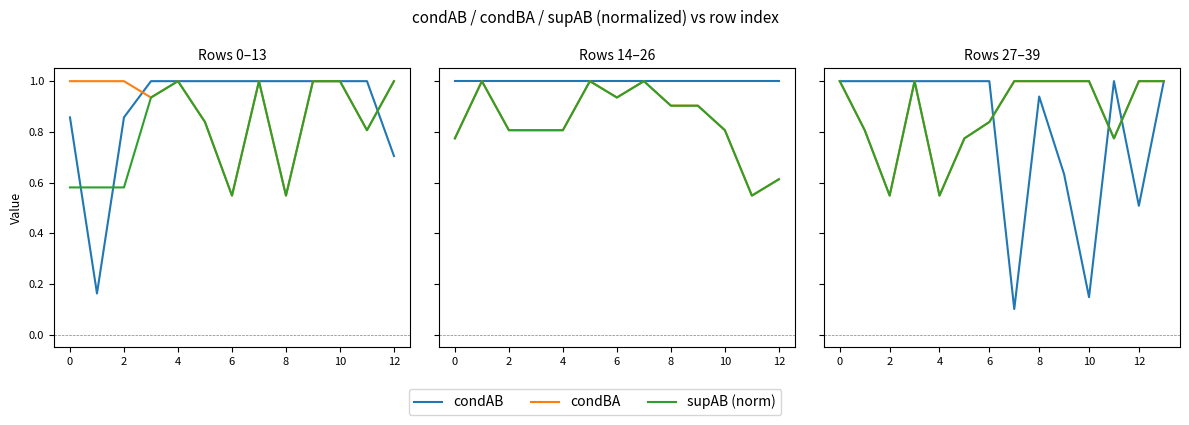

Count the number of data series in this chart.

3